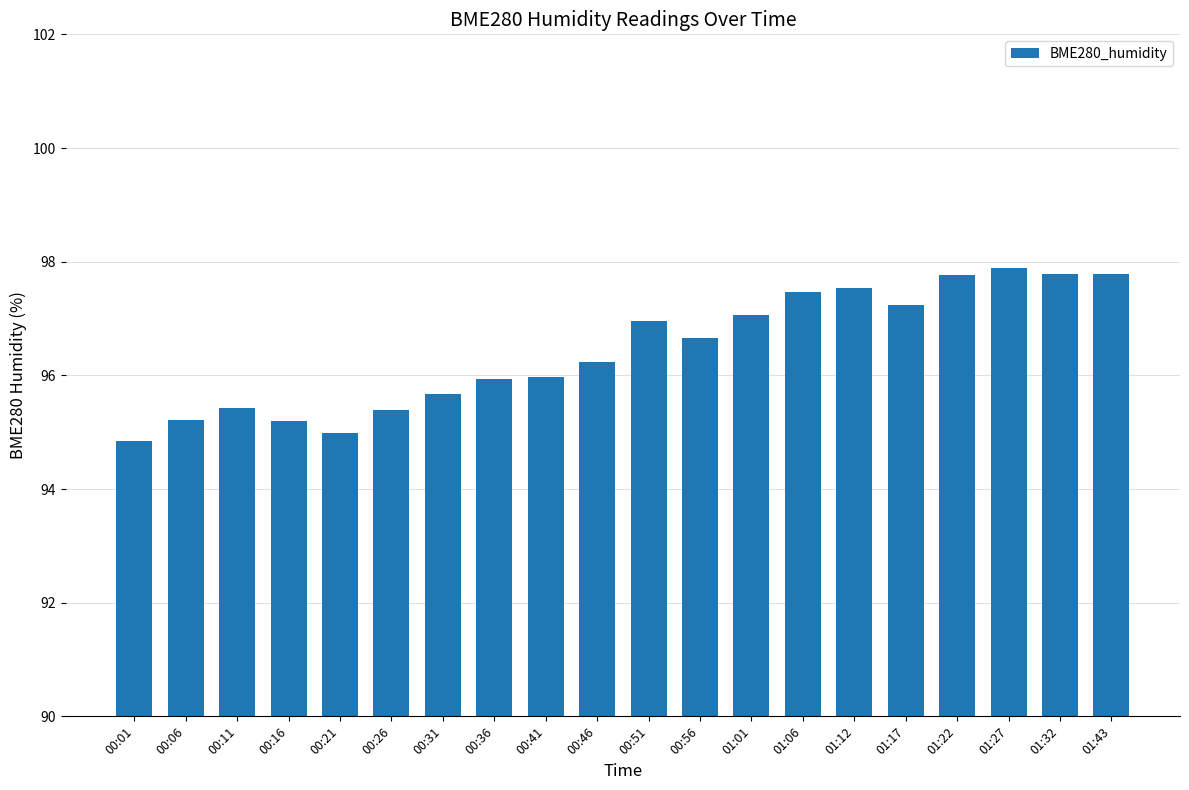

Does the chart contain stacked bars?

No